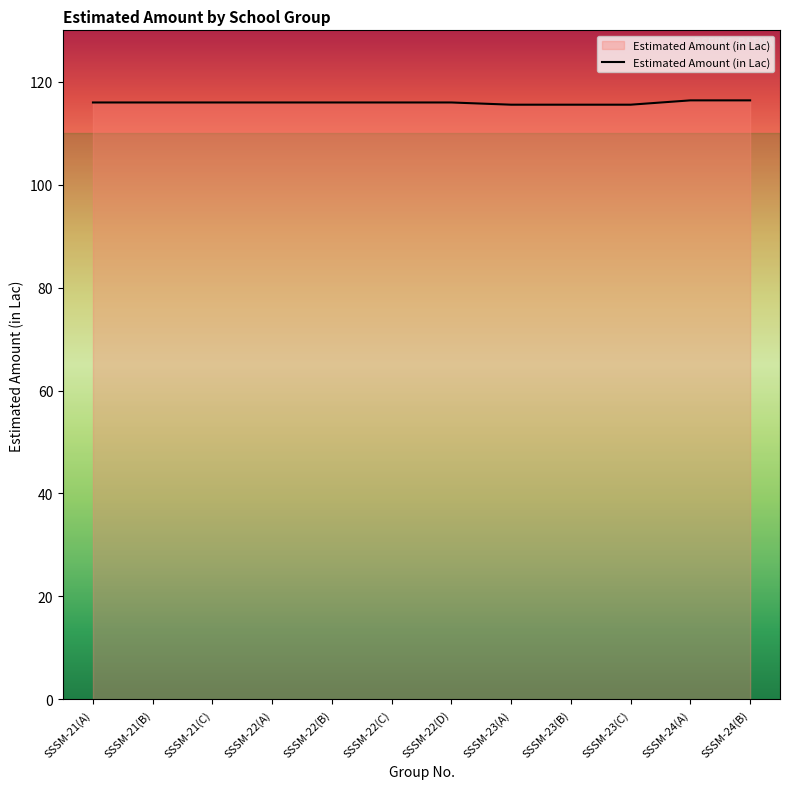

What is the ratio of the value at SSSM-23(A) to the value at SSSM-21(C)?

1.0